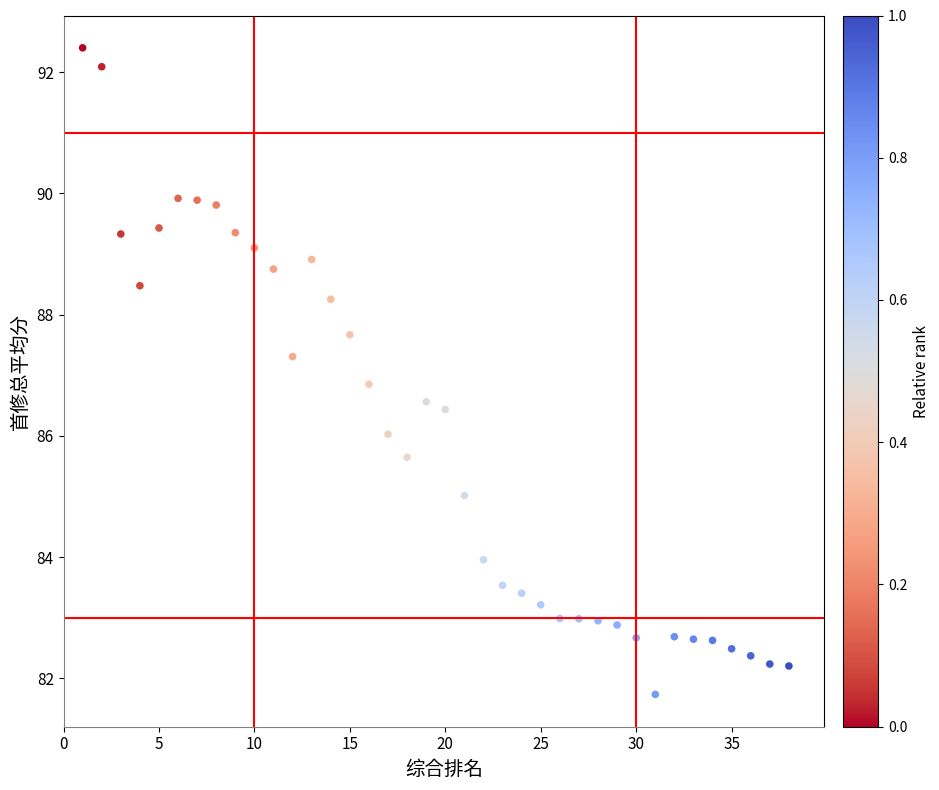

What is the range of X values (max minus min)?

37.0